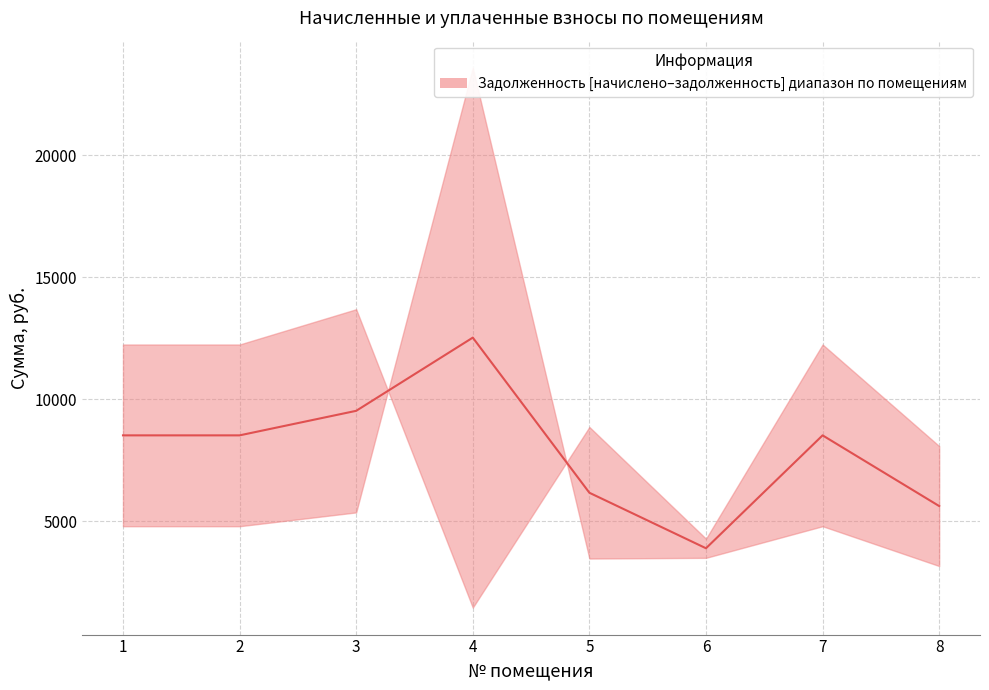

Reading left to right, transcribe all the data shown in this chart.

8525.2	8525.2	9531.2	12532.3	6172.3	3896.4	8525.2	5626.7